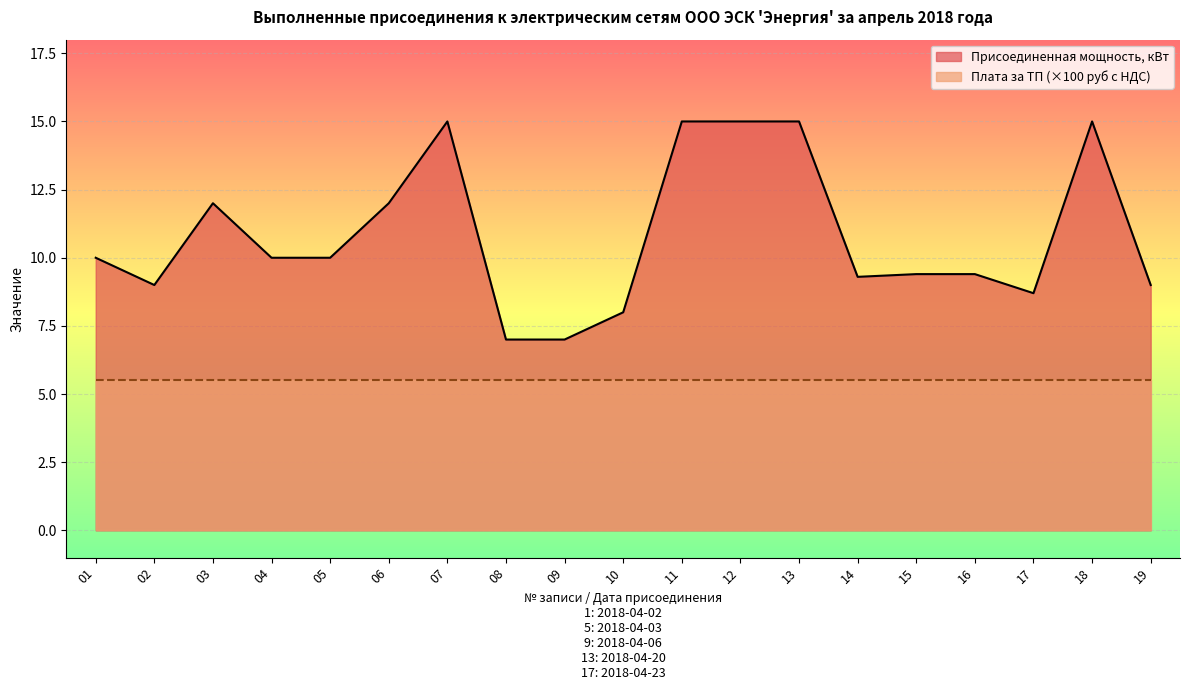

What is the minimum value shown in the chart?

5.5